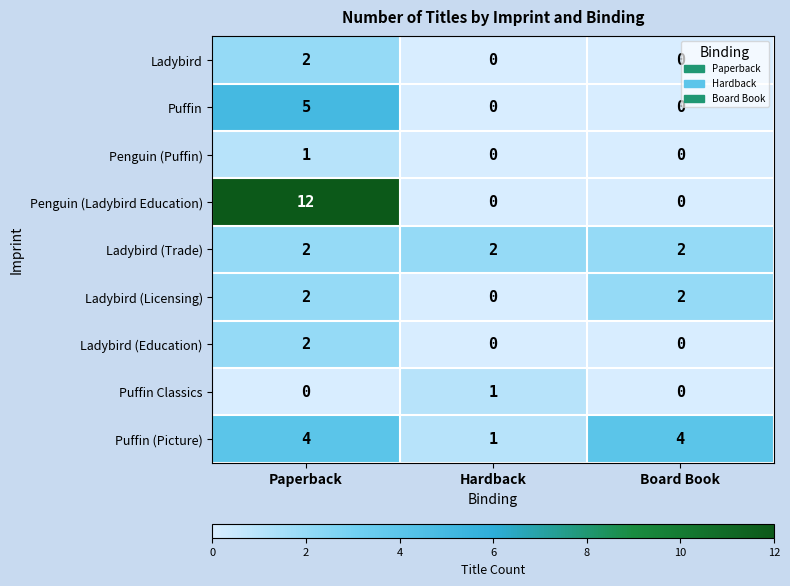

Which label corresponds to the largest value in the chart?

Paperback